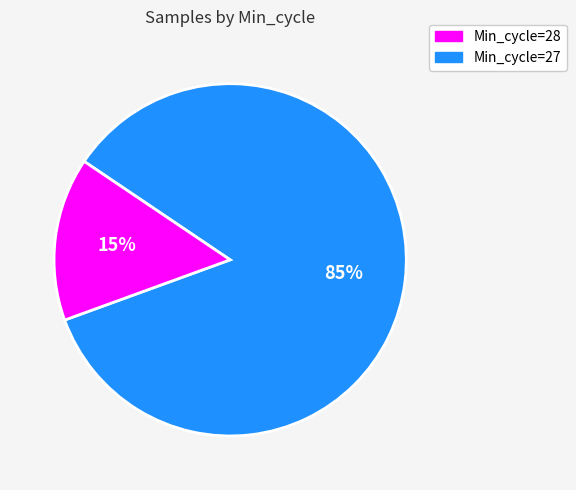

To the nearest percent, what is the average slice percentage?

50%